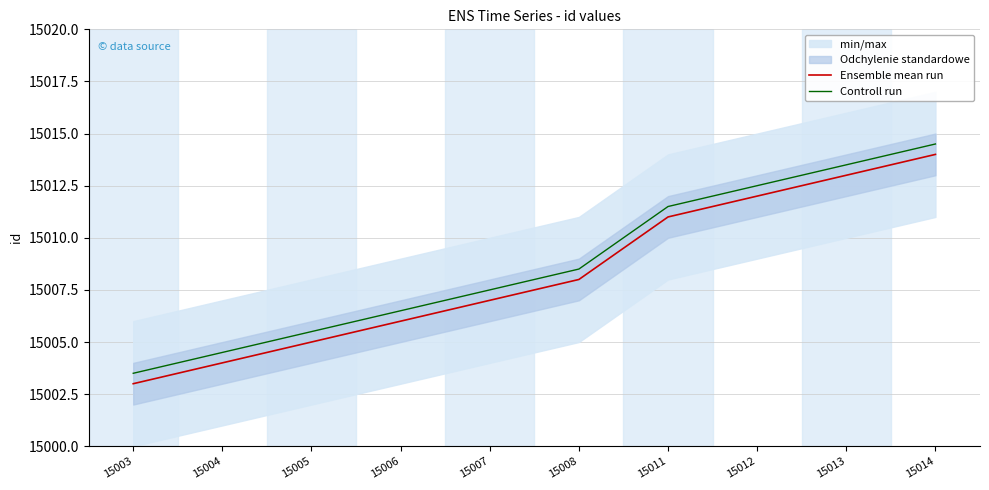

What is the maximum value for Ensemble mean run?

15014.0